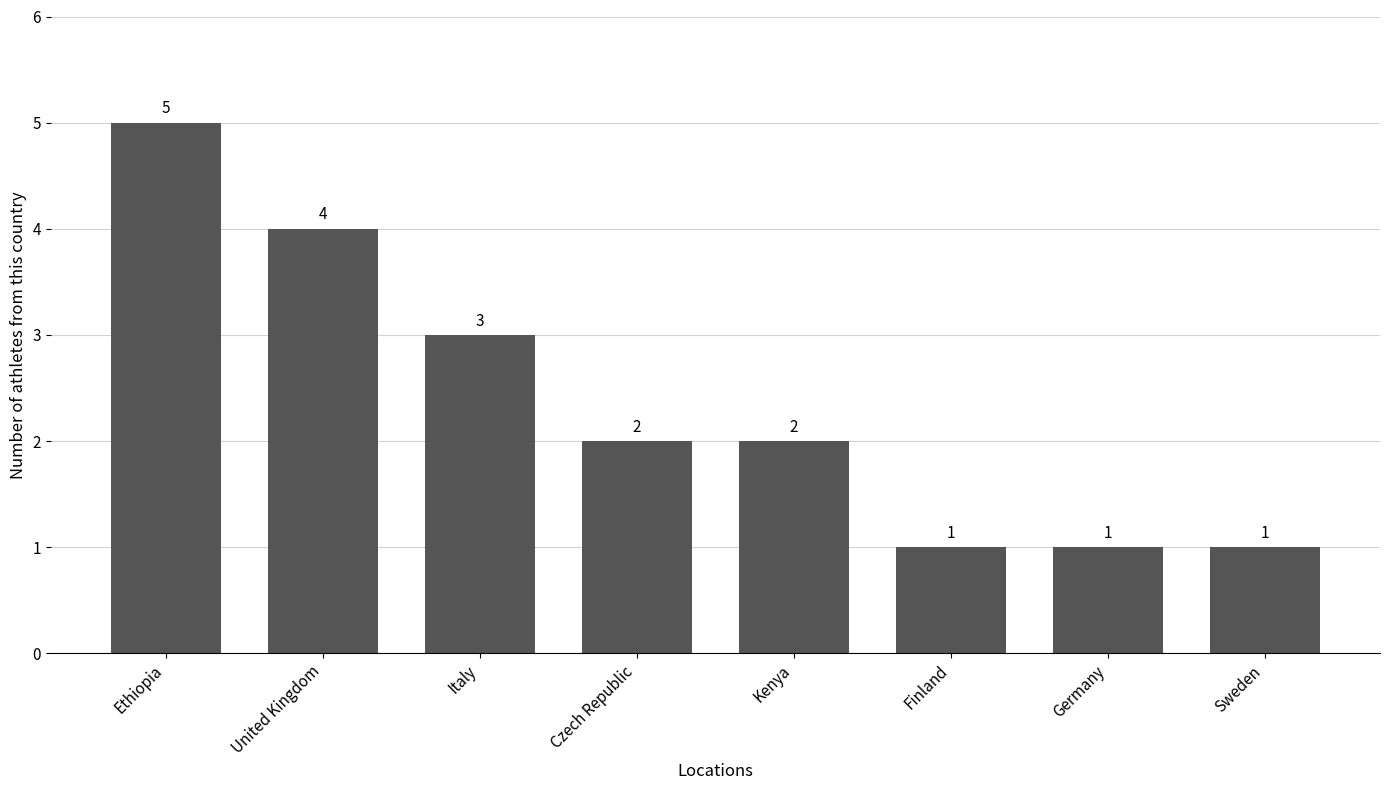

Does the chart contain any negative values?

No